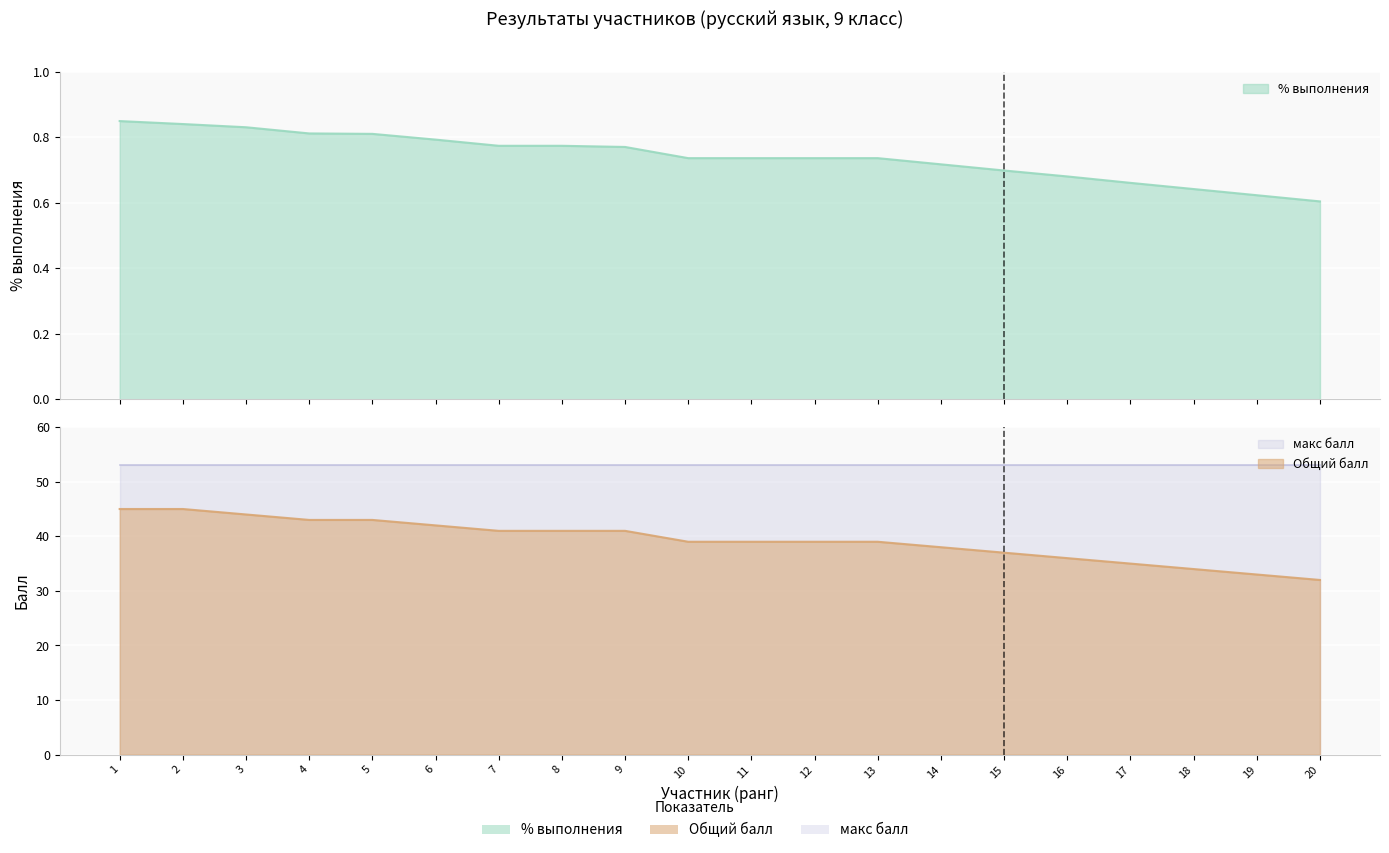

Is it true that Общий балл equals 35.0 at 17?

True